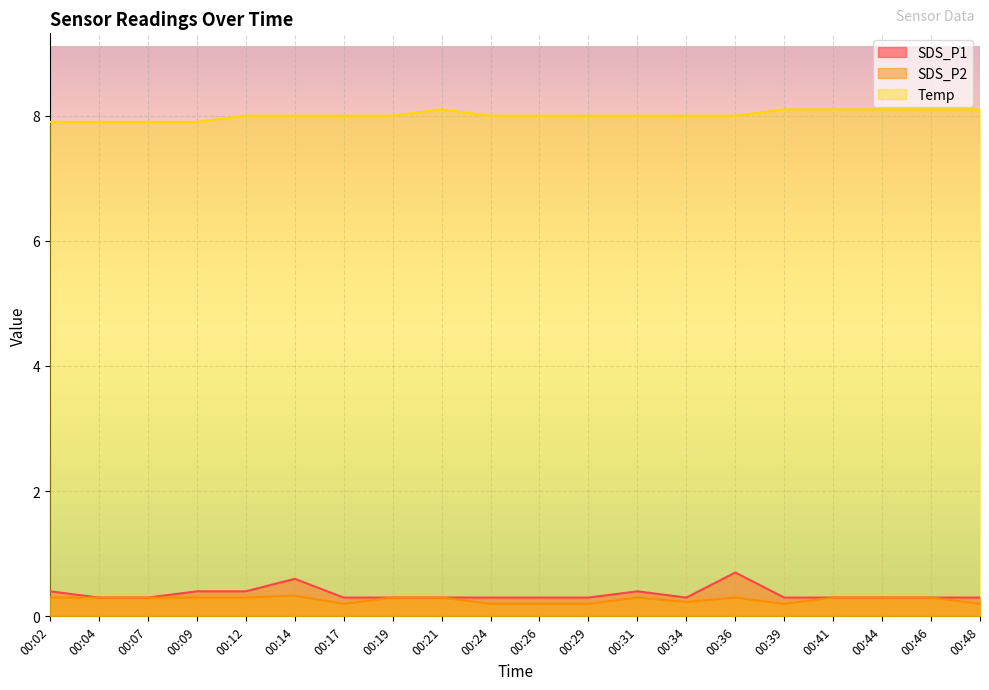

What is the smallest value displayed?

0.2